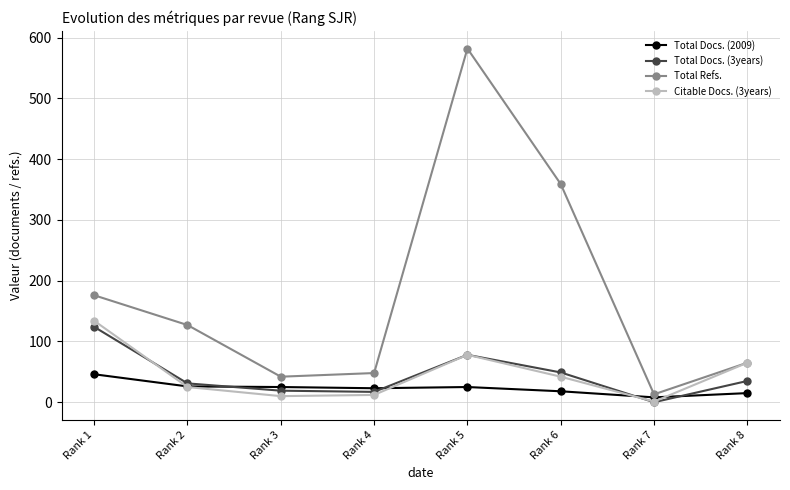

What is the total value across all series at Rank 6?

468